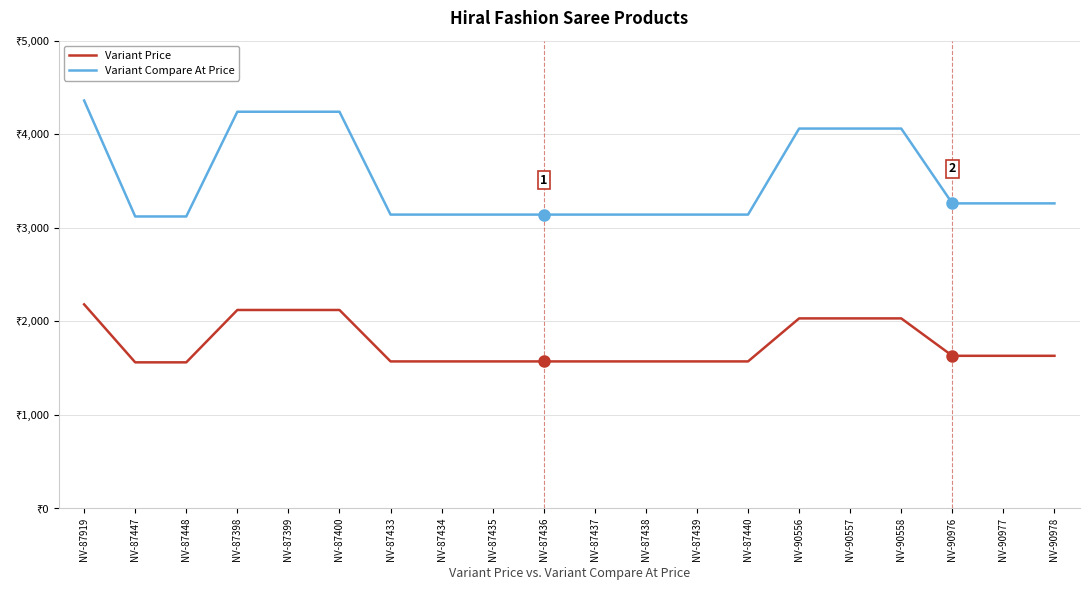

Reading right to left, list all the values displayed in this chart.

Variant Price: NV-90978=1630	NV-90977=1630	NV-90976=1630	NV-90558=2030	NV-90557=2030	NV-90556=2030	NV-87440=1570	NV-87439=1570	NV-87438=1570	NV-87437=1570	NV-87436=1570	NV-87435=1570	NV-87434=1570	NV-87433=1570	NV-87400=2120	NV-87399=2120	NV-87398=2120	NV-87448=1560	NV-87447=1560	NV-87919=2180
Variant Compare At Price: NV-90978=3260	NV-90977=3260	NV-90976=3260	NV-90558=4060	NV-90557=4060	NV-90556=4060	NV-87440=3140	NV-87439=3140	NV-87438=3140	NV-87437=3140	NV-87436=3140	NV-87435=3140	NV-87434=3140	NV-87433=3140	NV-87400=4240	NV-87399=4240	NV-87398=4240	NV-87448=3120	NV-87447=3120	NV-87919=4360